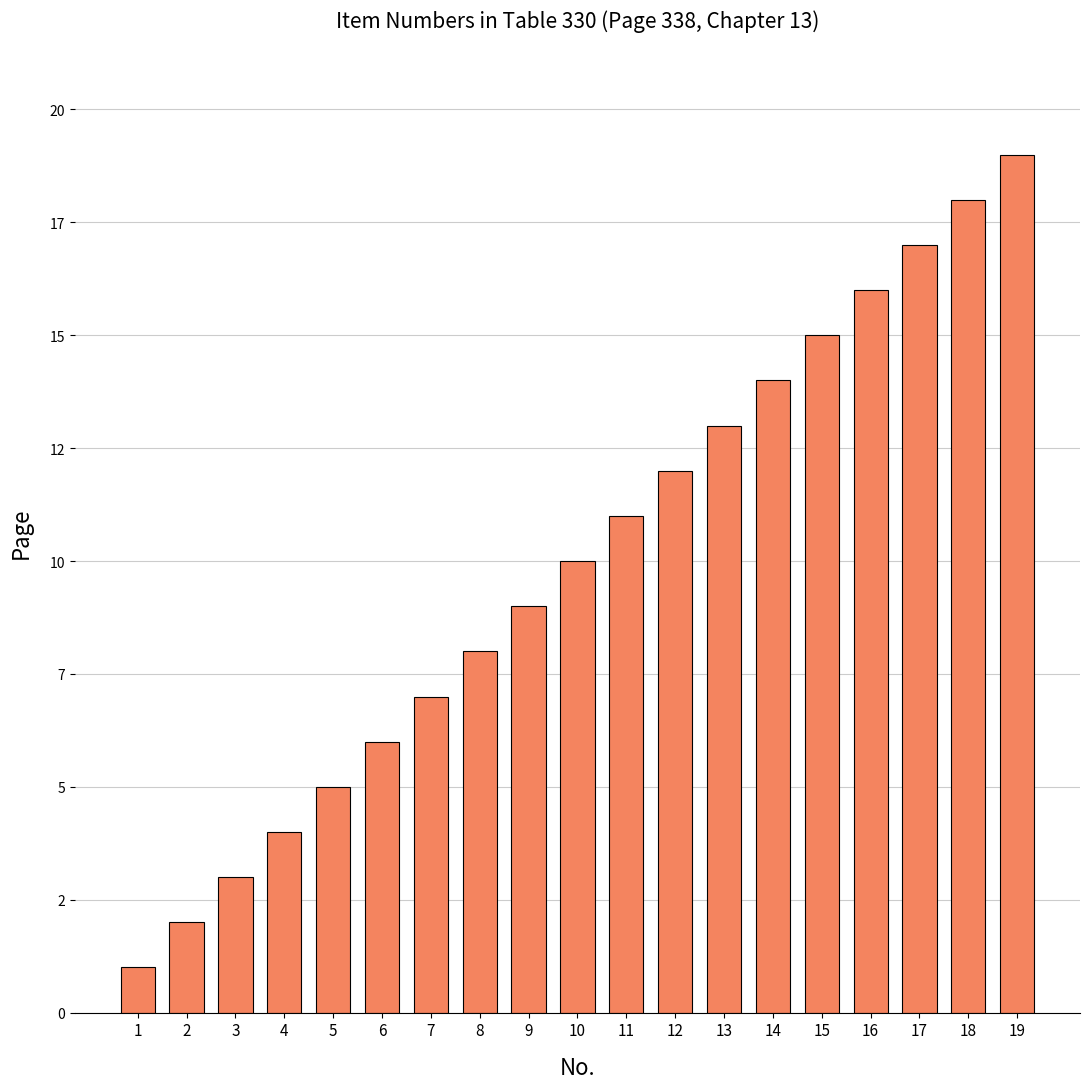

Does the chart contain any negative values?

No